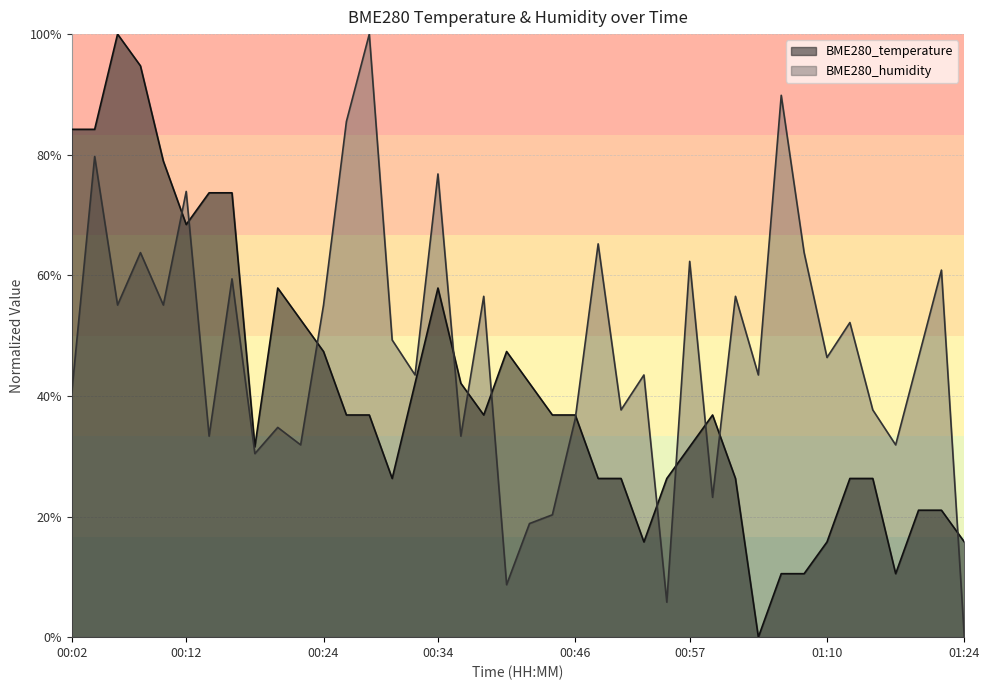

True or false: BME280_temperature and BME280_humidity intersect in this chart.

True